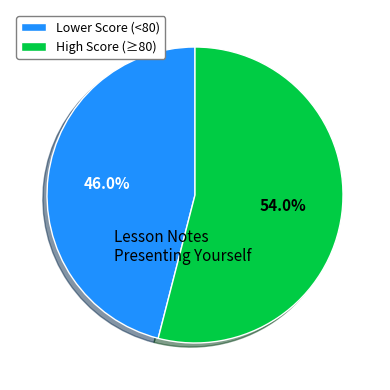

What is the majority slice?

High Score (≥80)